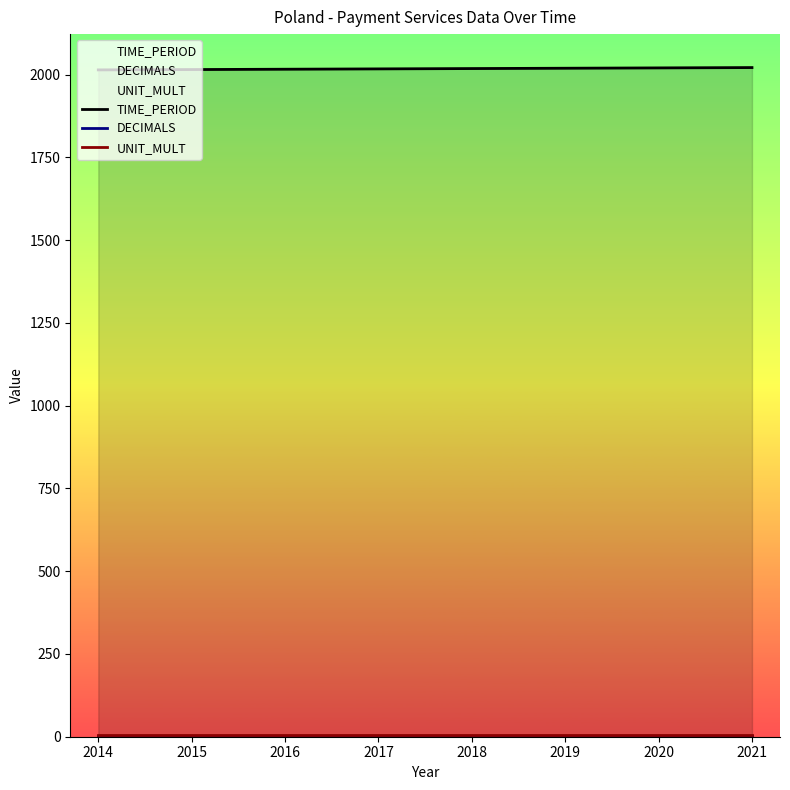

Which series changed the most between 2016 and 2018?

TIME_PERIOD